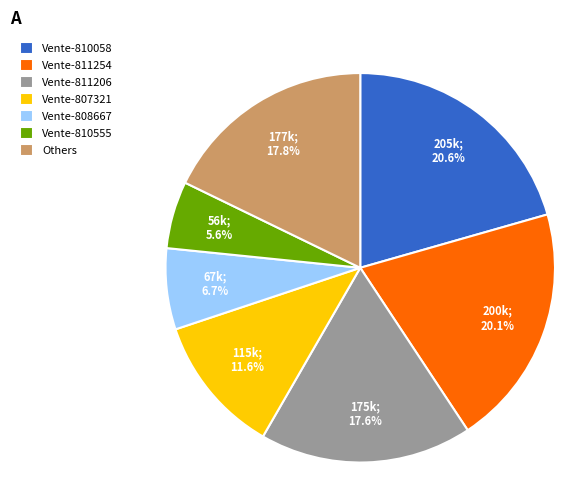

Is there a majority slice in this chart?

No